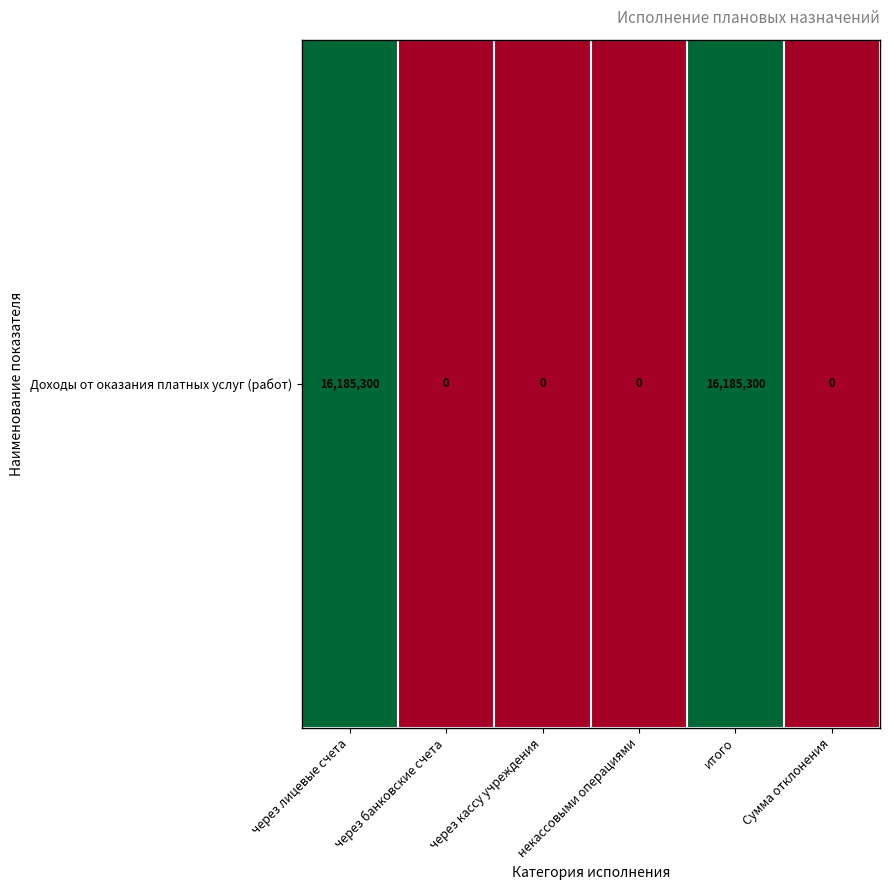

What is the average value?

5395100